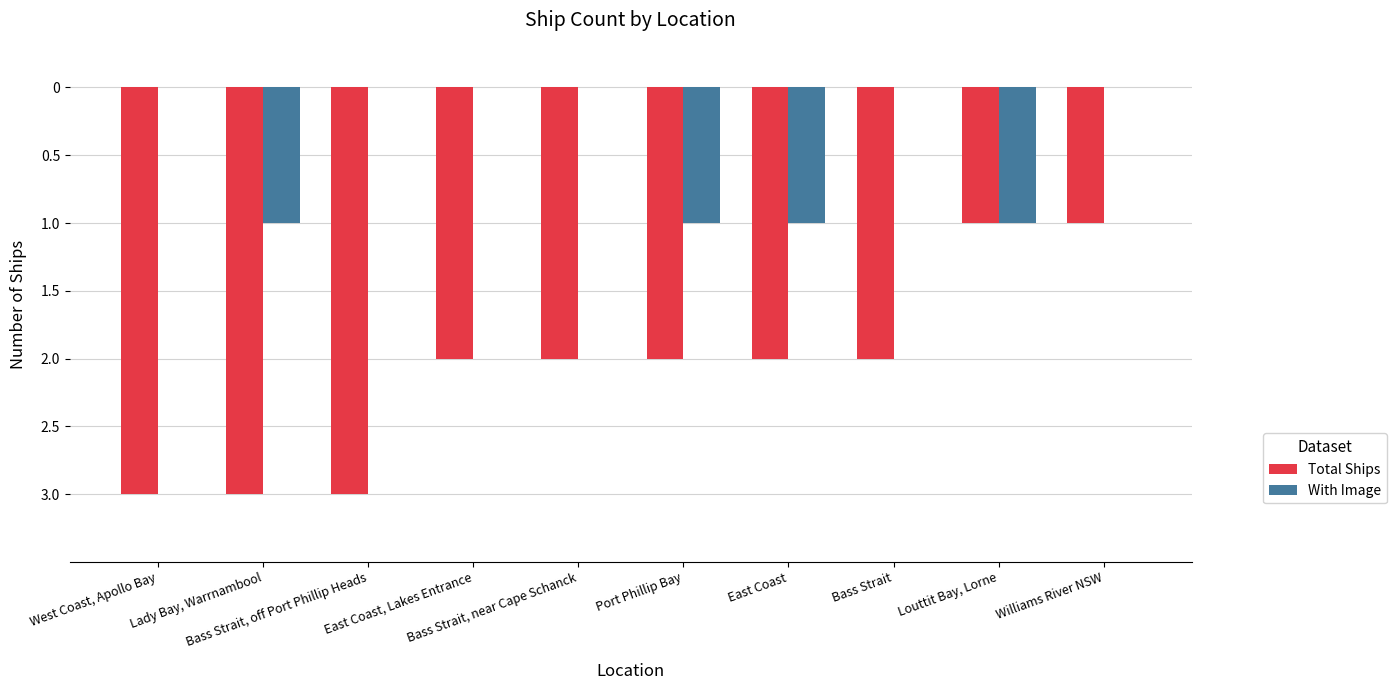

Is it true that With Image equals 0 at Bass Strait?

False